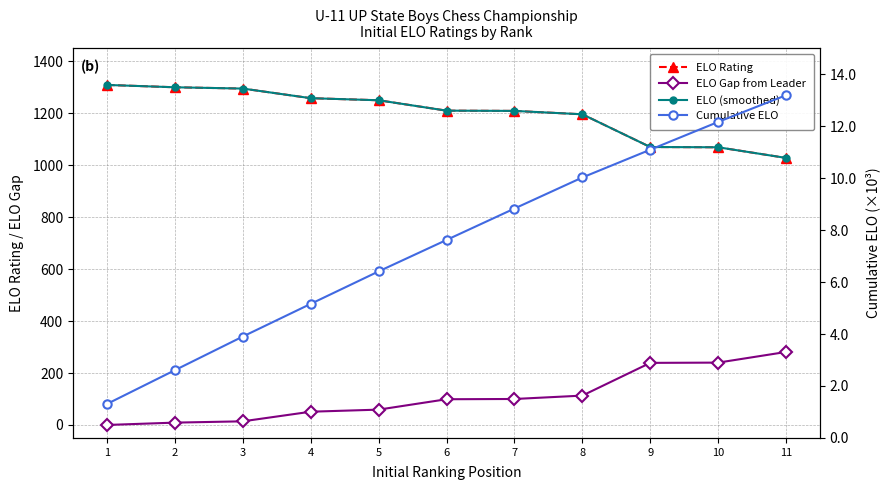

True or false: ELO Rating and Cumulative ELO intersect in this chart.

False